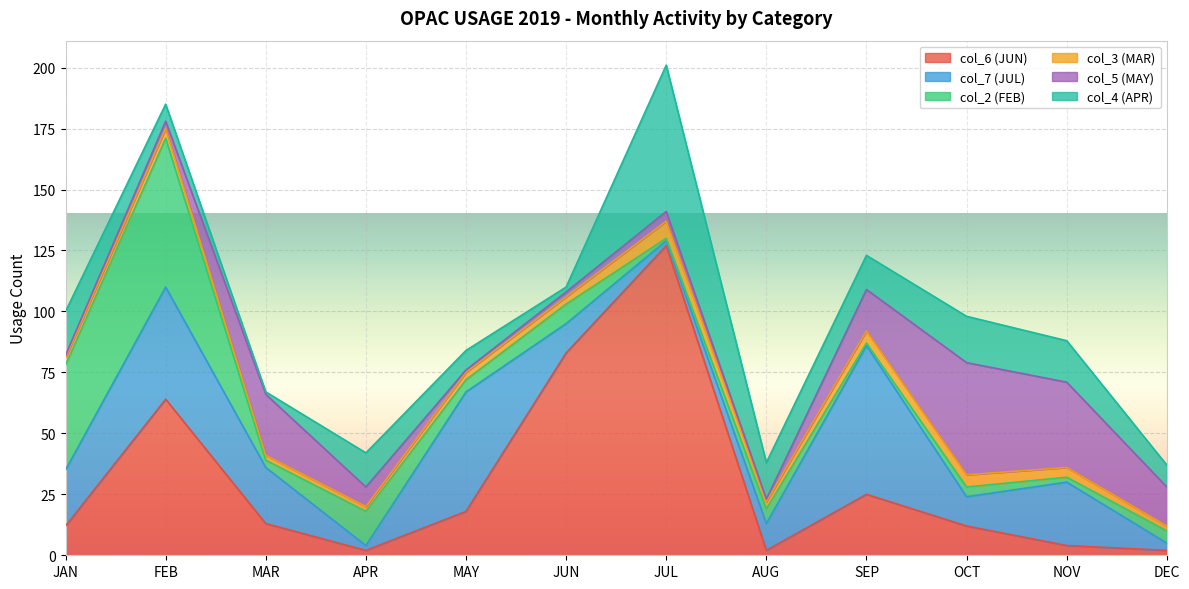

Which series has the largest total across all categories?

col_6 (JUN)